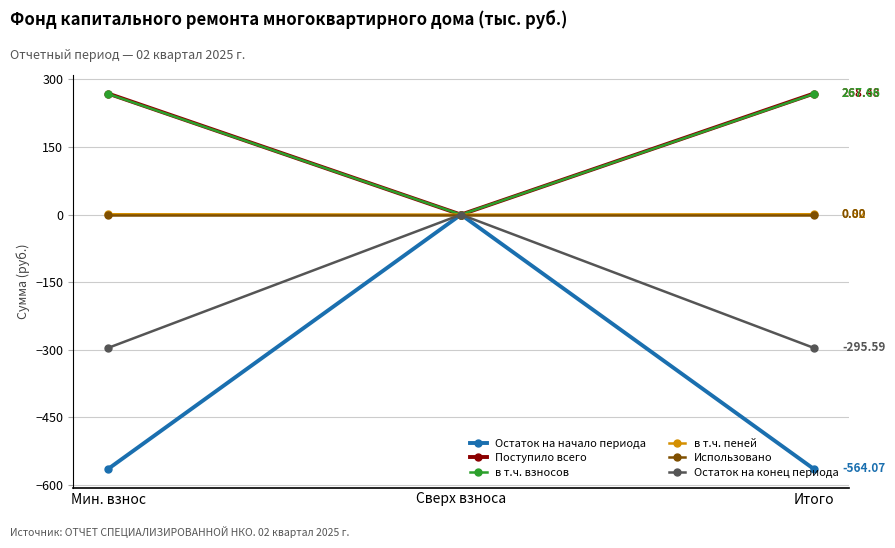

What is the label of the 3rd point from the left?

Итого